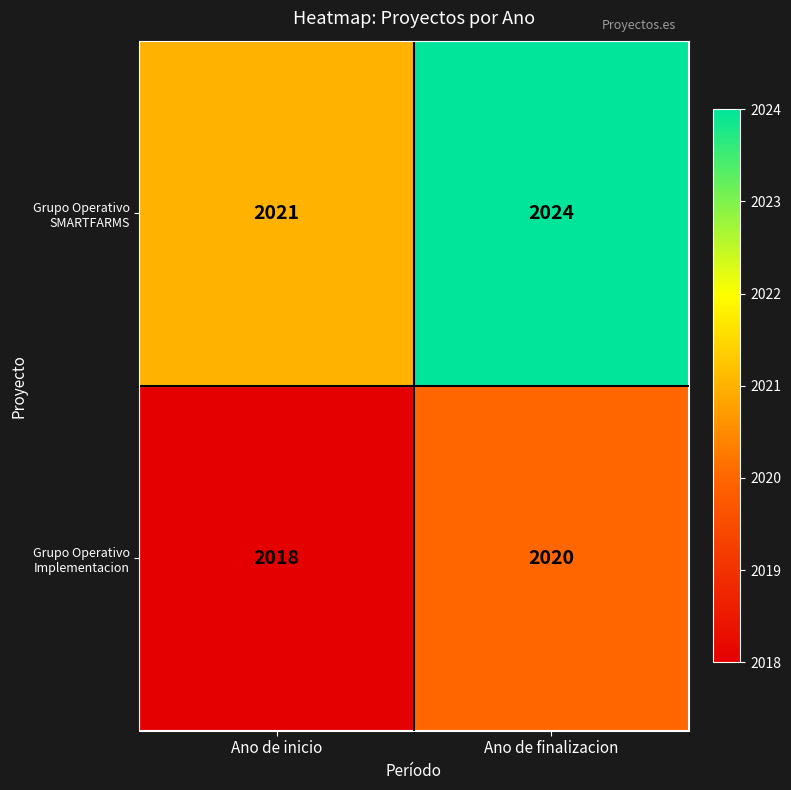

What is the lowest value of the Grupo Operativo SMARTFARMS series?

2021